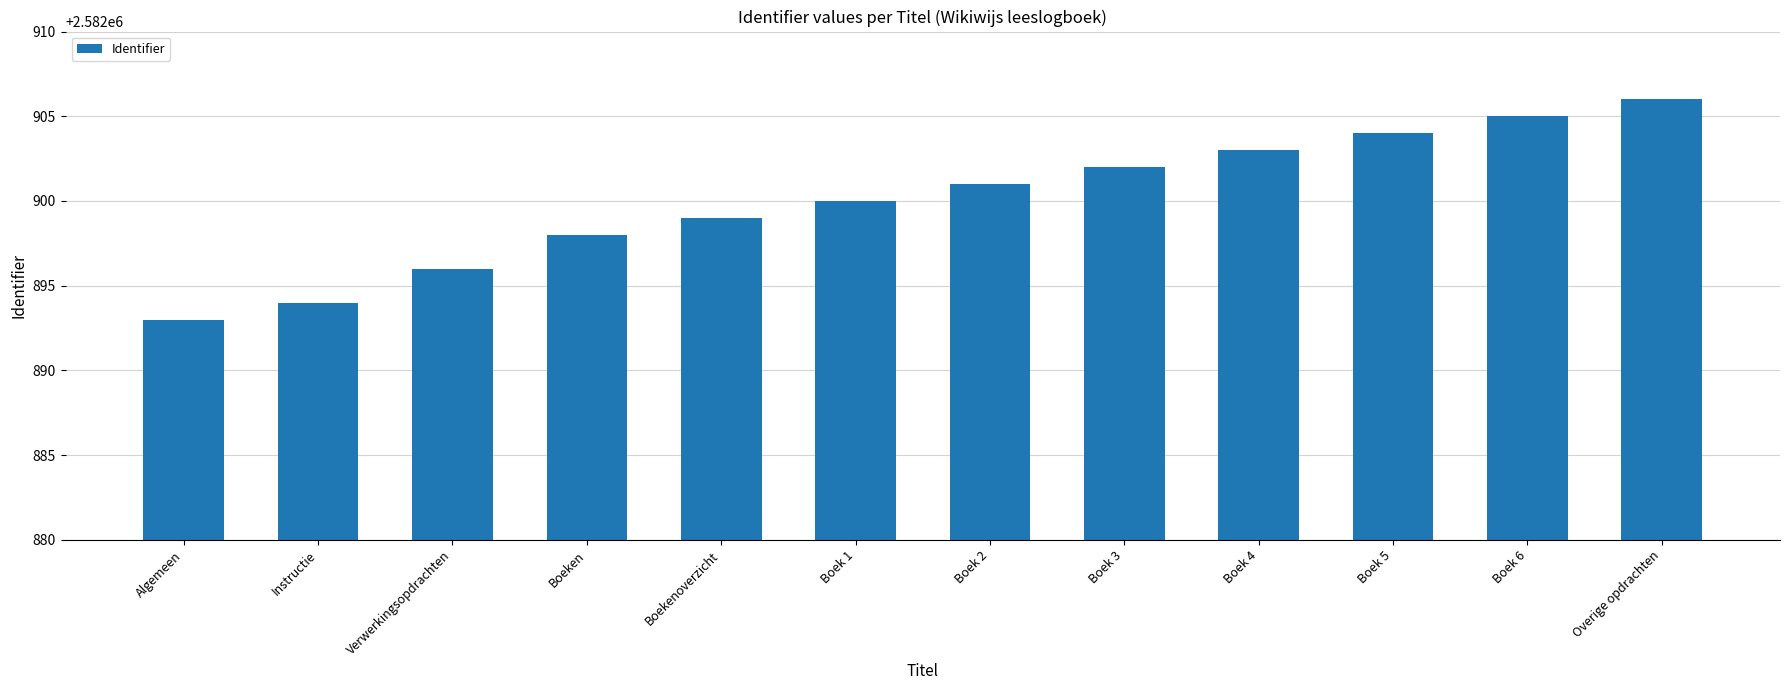

What is the change in value from Verwerkingsopdrachten to Boek 4?

+7